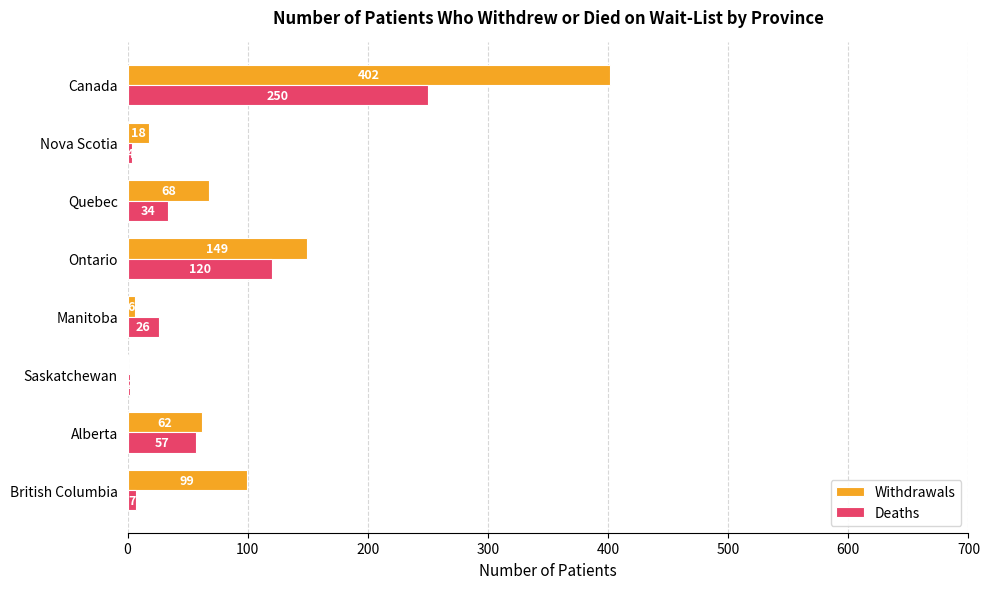

Which series has the largest total across all categories?

Withdrawals